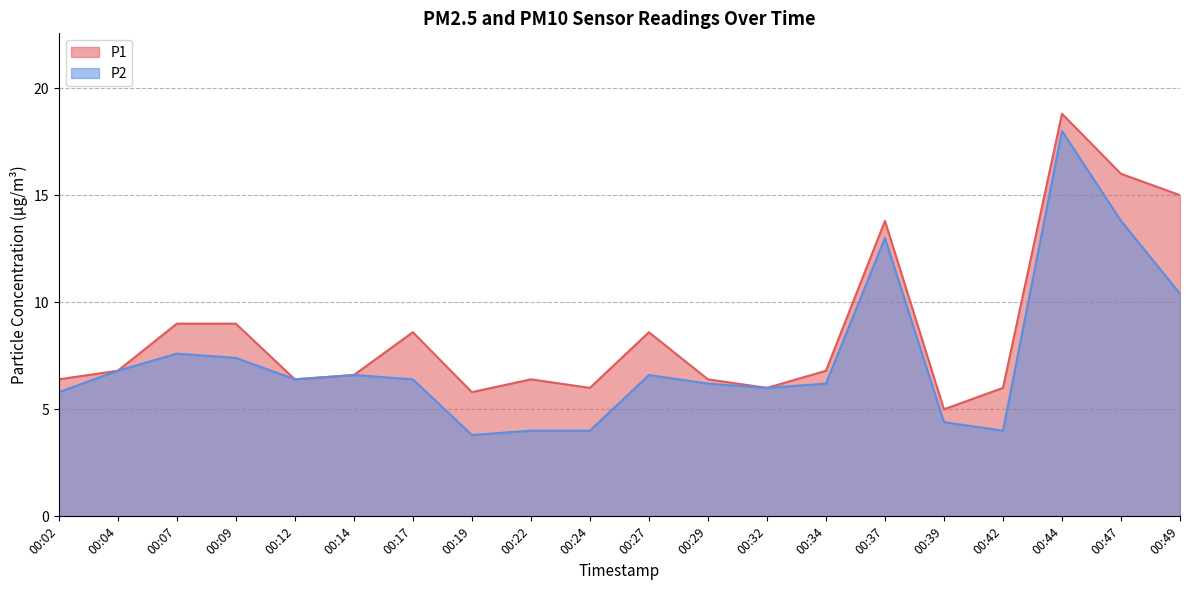

Is it true that P1 equals 6.0 at 00:24?

True